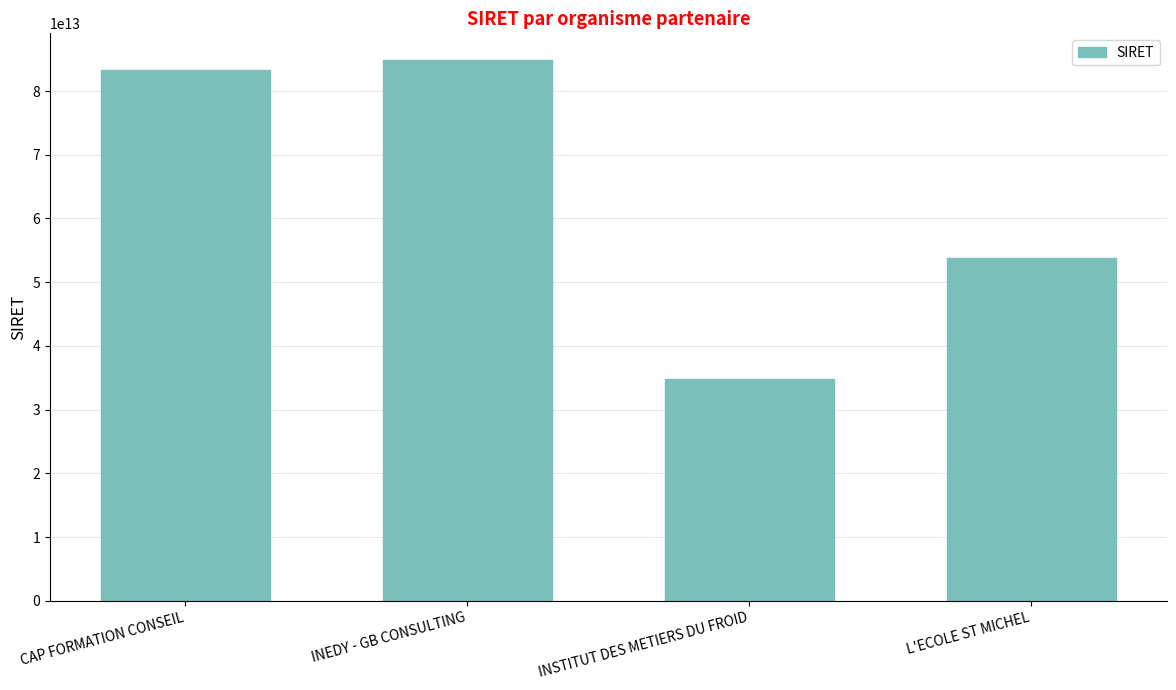

What position from the right is INSTITUT DES METIERS DU FROID?

2